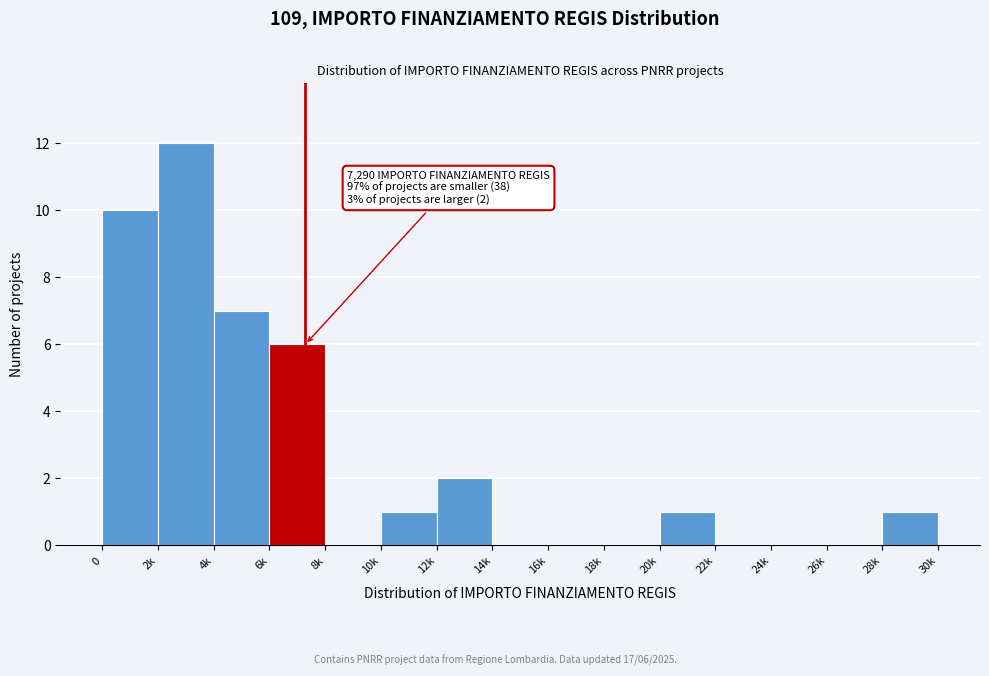

Reading left to right, transcribe all the data shown in this chart.

0=10	2k=12	4k=7	6k=6	8k=0	10k=1	12k=2	14k=0	16k=0	18k=0	20k=1	22k=0	24k=0	26k=0	28k=1